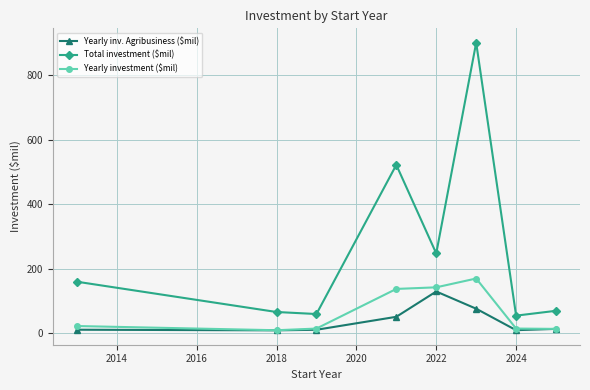

True or false: Yearly inv. Agribusiness ($mil) and Total investment ($mil) intersect in this chart.

False